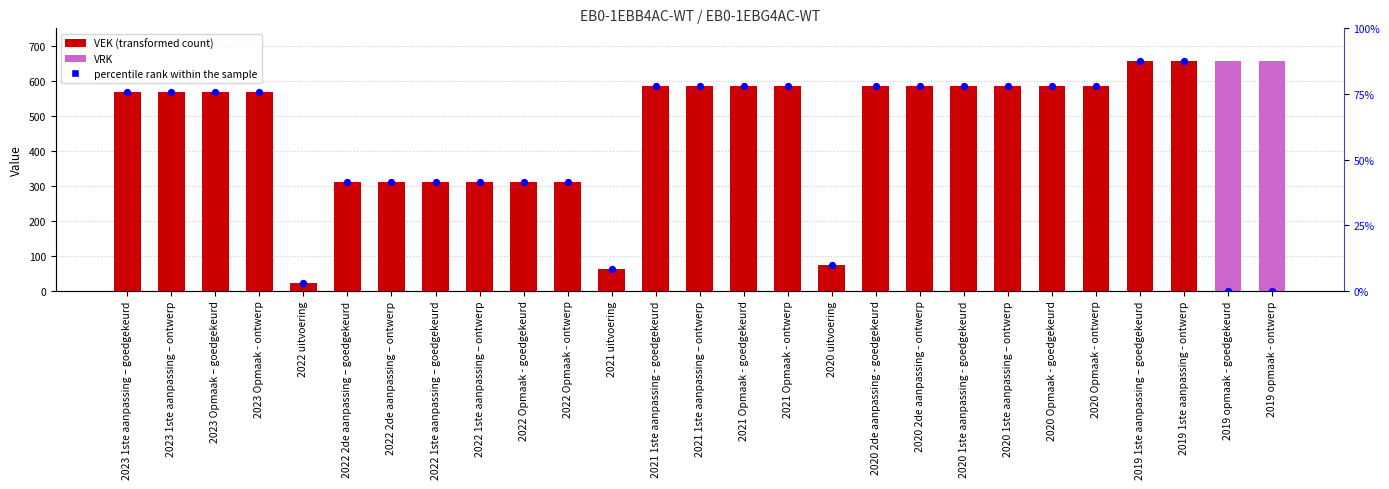

At how many categories does at least one series exceed 470?

18